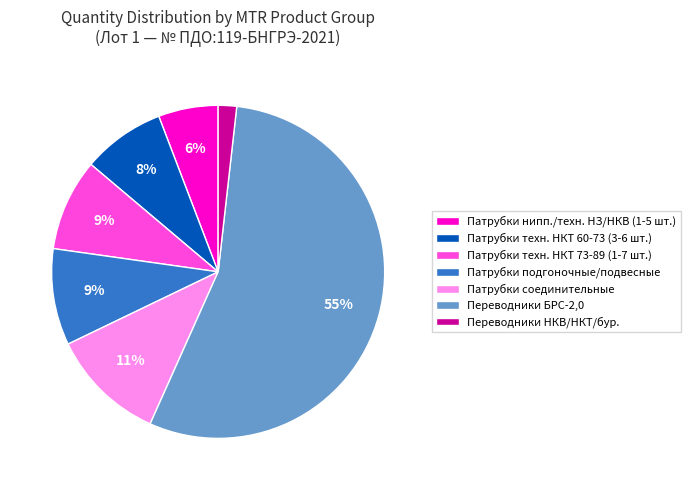

Combined, do Переводники НКВ/НКТ/бур. and Переводники БРС-2,0 account for over 50%?

Yes